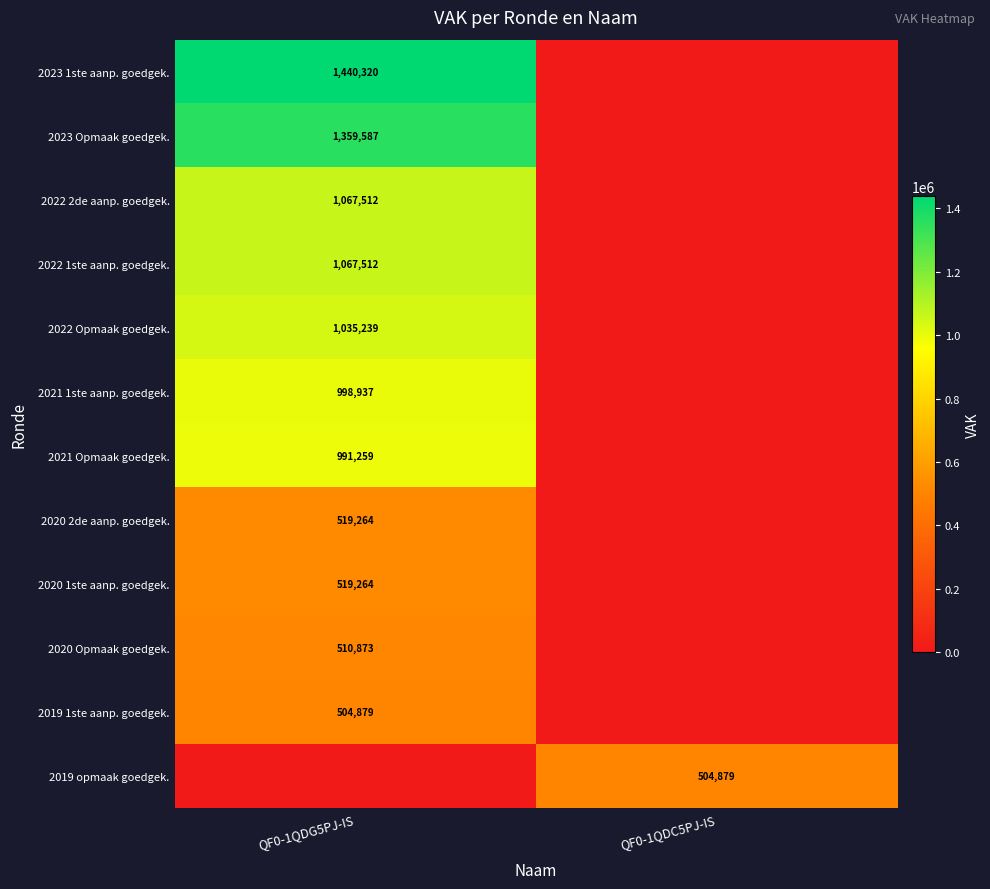

Is it true that 2023 Opmaak goedgek. equals 2399653 at QF0-1QDG5PJ-IS?

False